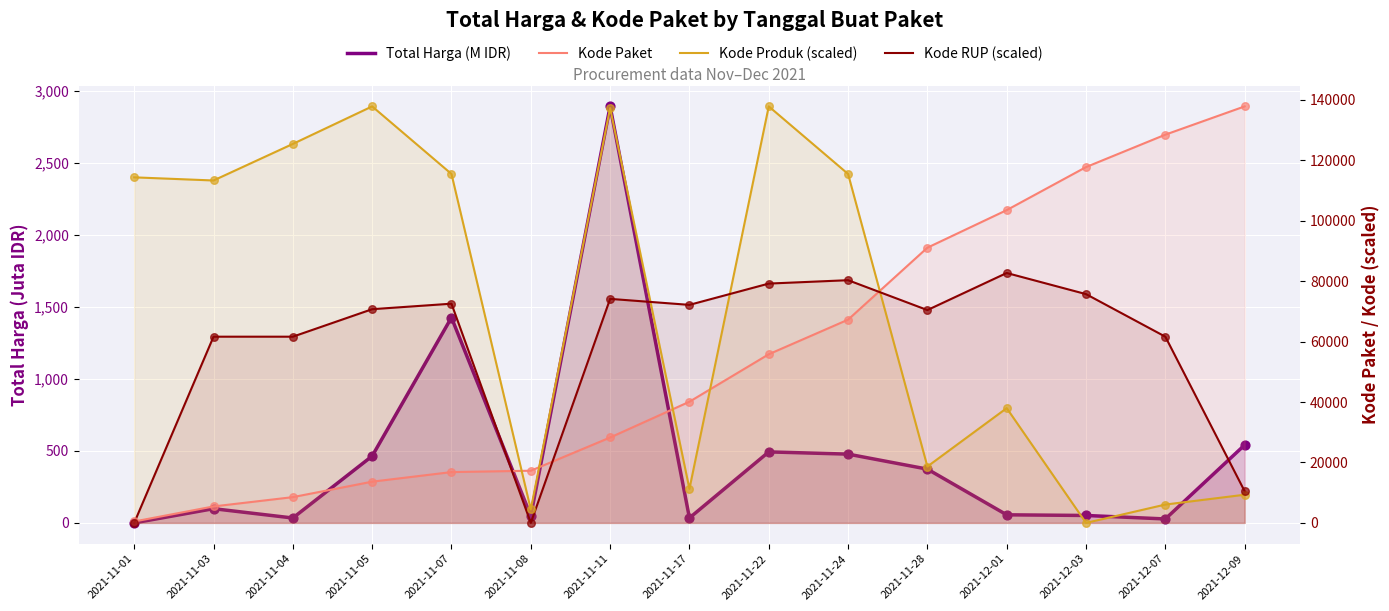

At how many categories does at least one series exceed 43649?

14